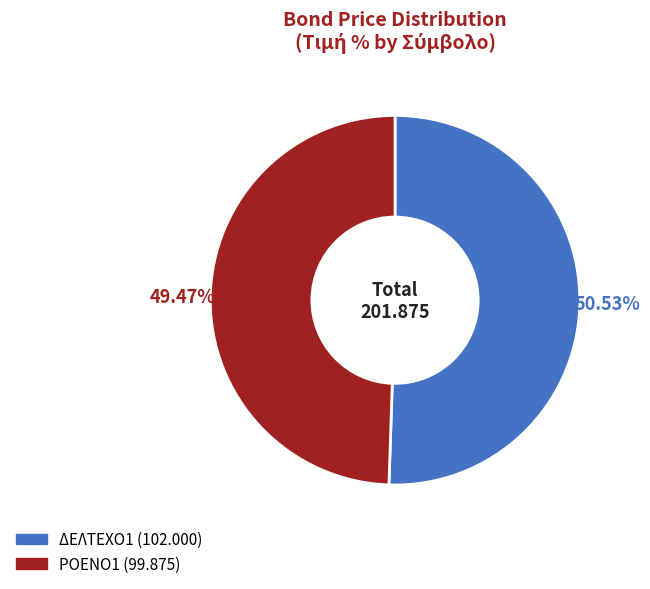

To the nearest percent, what is the difference between the ΔΕΛΤΕΧΟ1 and ΡΟΕΝΟ1 slice percentages?

1%